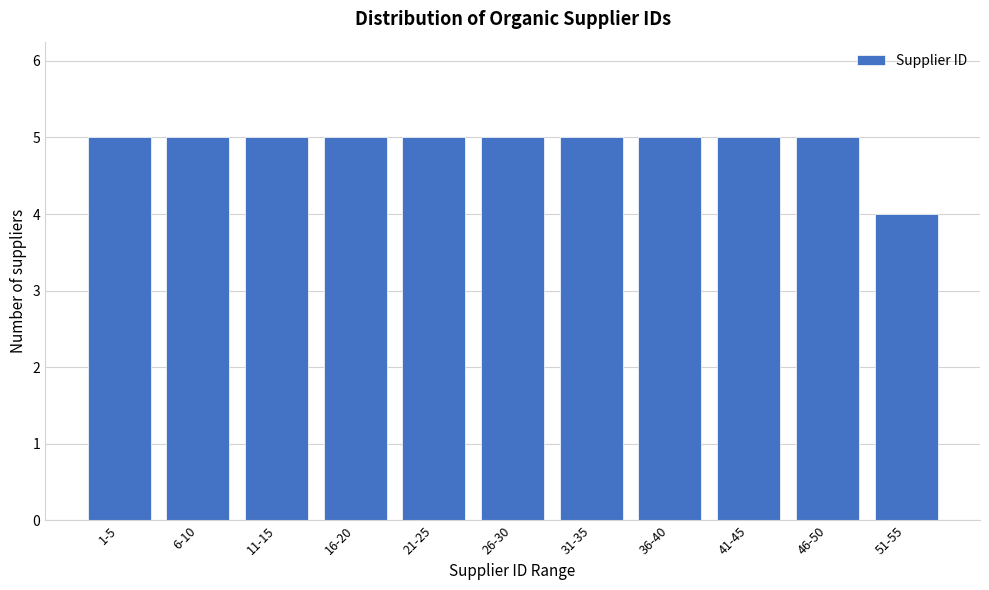

Reading left to right, list all the values displayed in this chart.

1-5=5	6-10=5	11-15=5	16-20=5	21-25=5	26-30=5	31-35=5	36-40=5	41-45=5	46-50=5	51-55=4